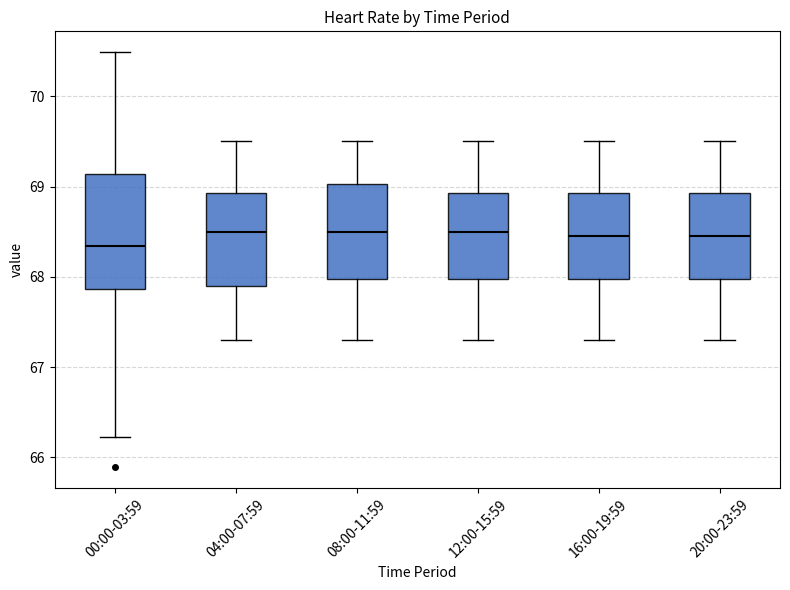

Reading left to right, transcribe this box plot: for each box, give where its median line is, the range the box spans, and where its two whiskers end, as read against the y-axis. The values are not printed on the chart, so give them approximately, as read against the axis.

00:00-03:59: median 68.3, box 67.9 to 69.1, whiskers 66.2 to 70.5
04:00-07:59: median 68.5, box 67.9 to 68.9, whiskers 67.3 to 69.5
08:00-11:59: median 68.5, box 68.0 to 69.0, whiskers 67.3 to 69.5
12:00-15:59: median 68.5, box 68.0 to 68.9, whiskers 67.3 to 69.5
16:00-19:59: median 68.5, box 68.0 to 68.9, whiskers 67.3 to 69.5
20:00-23:59: median 68.5, box 68.0 to 68.9, whiskers 67.3 to 69.5